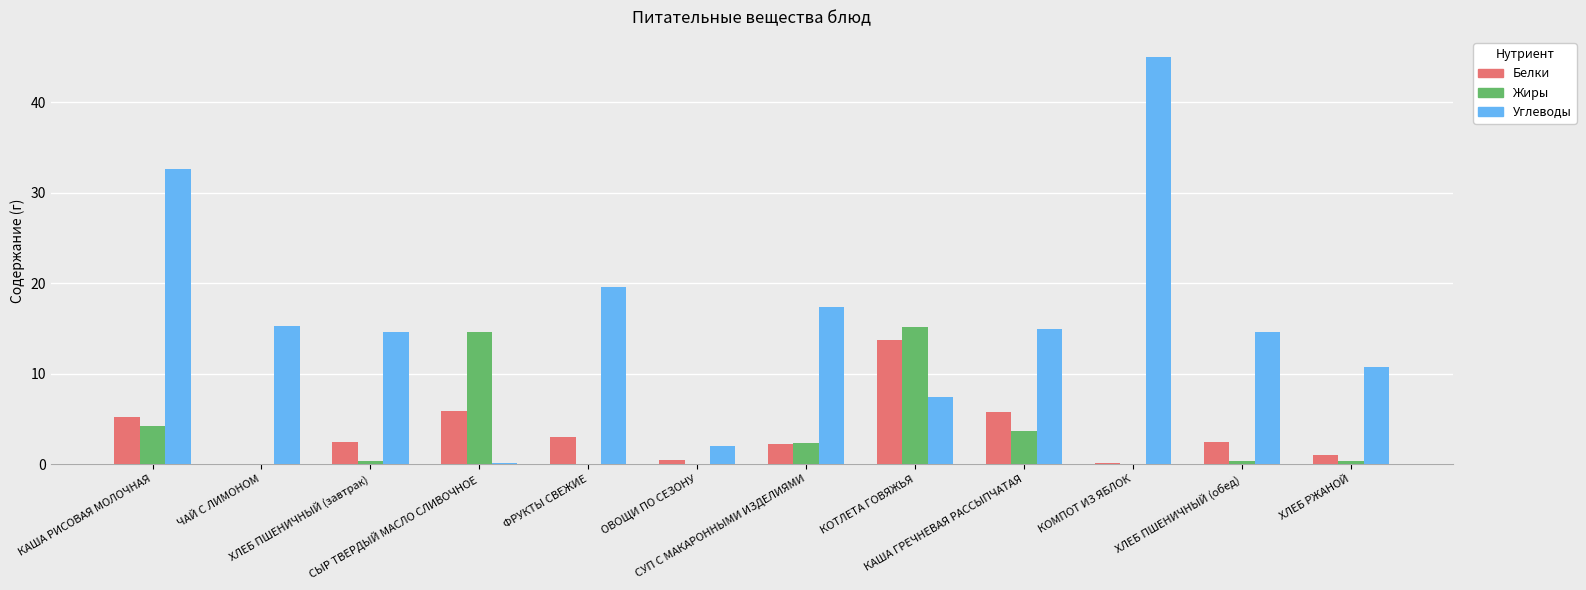

Are the bars horizontal?

No